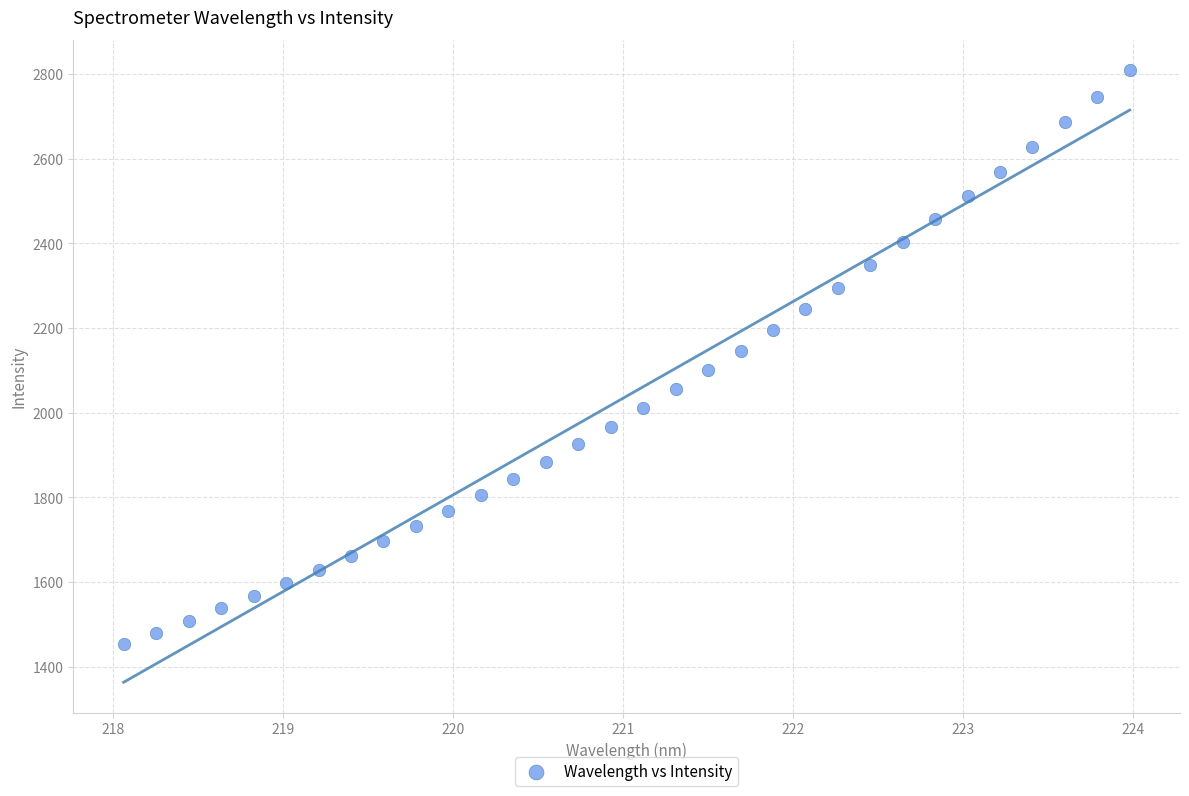

What is the range of X values (max minus min)?

5.9